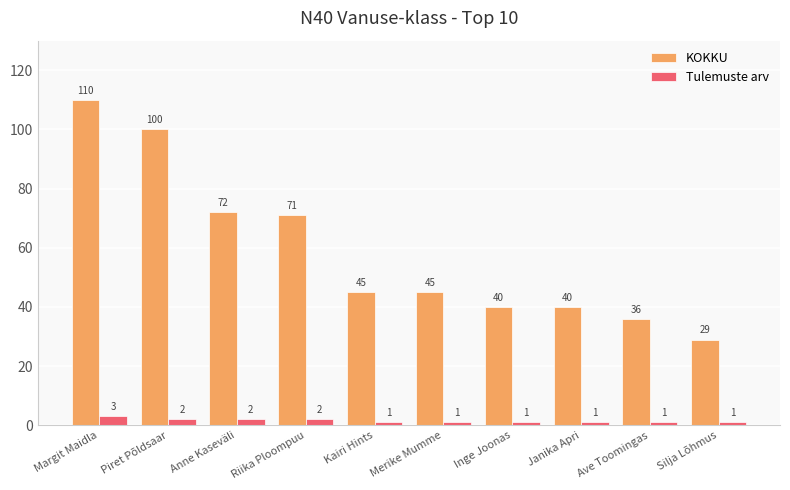

Which series changed the most between Anne Kaseväli and Ave Toomingas?

KOKKU